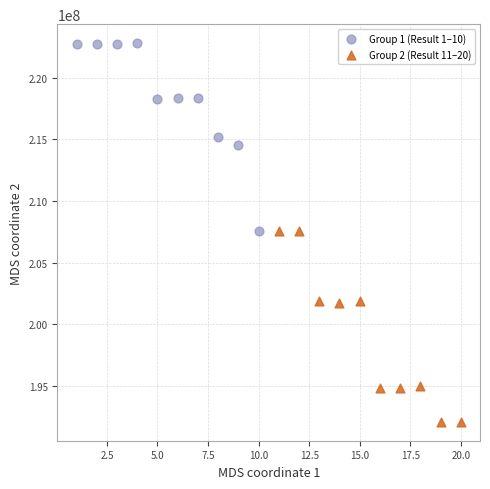

Which series reaches the maximum Y coordinate?

Group 1 (Result 1–10)